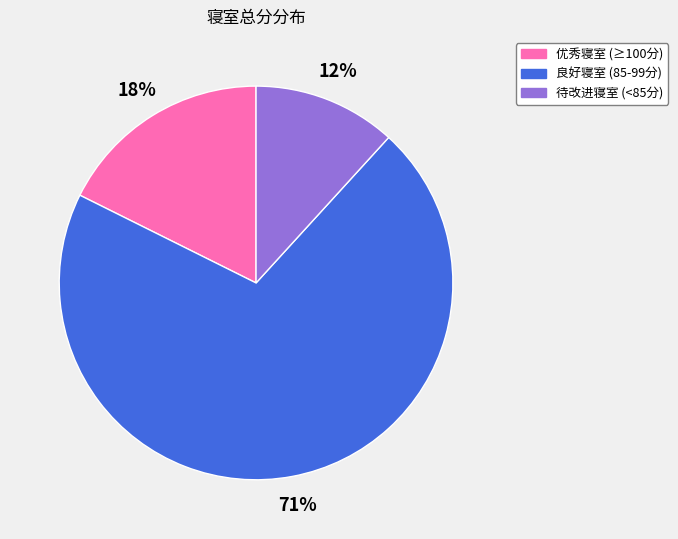

Combined, do 优秀寝室 (≥100分) and 良好寝室 (85-99分) account for over 50%?

Yes